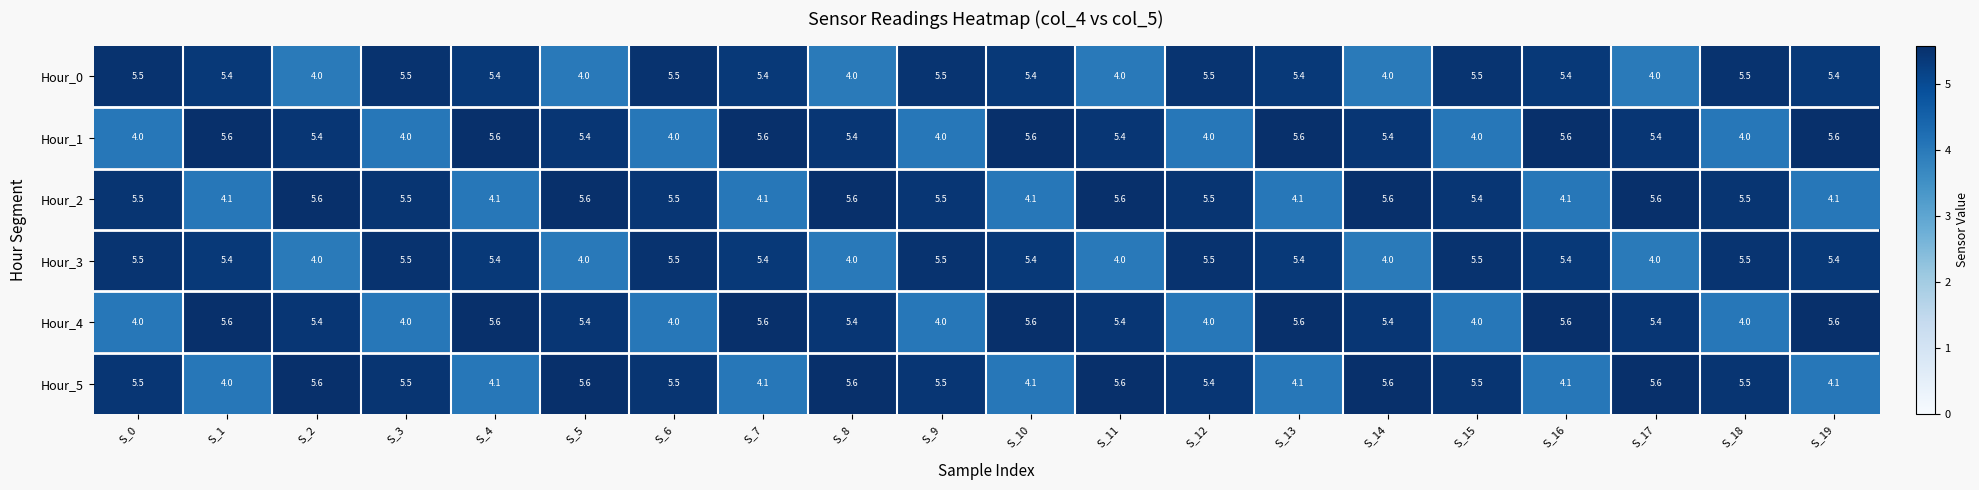

At how many categories does at least one series exceed 5?

20